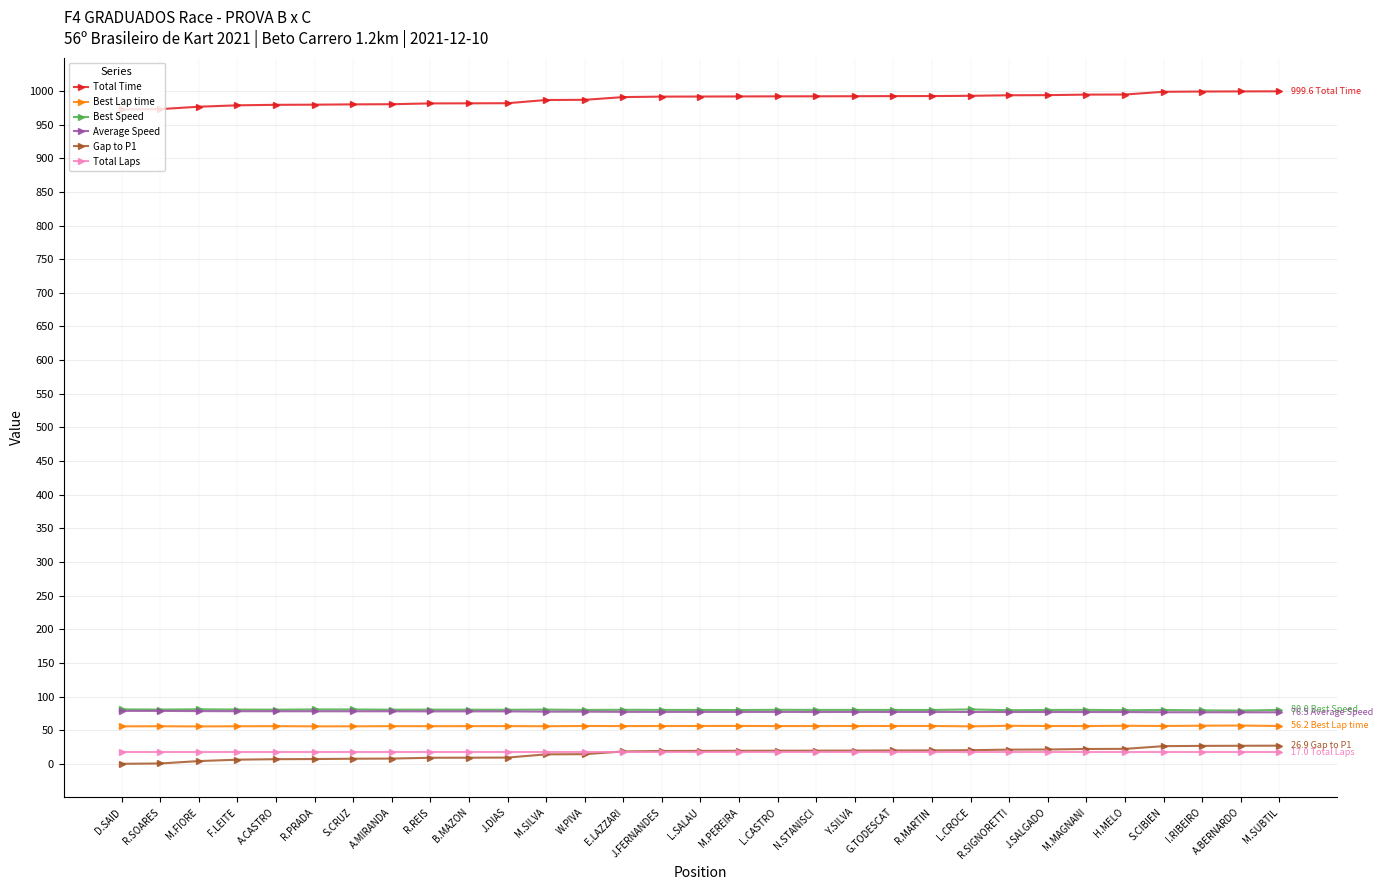

What is the difference between the maximum and minimum values in the Total Time series?

26.9